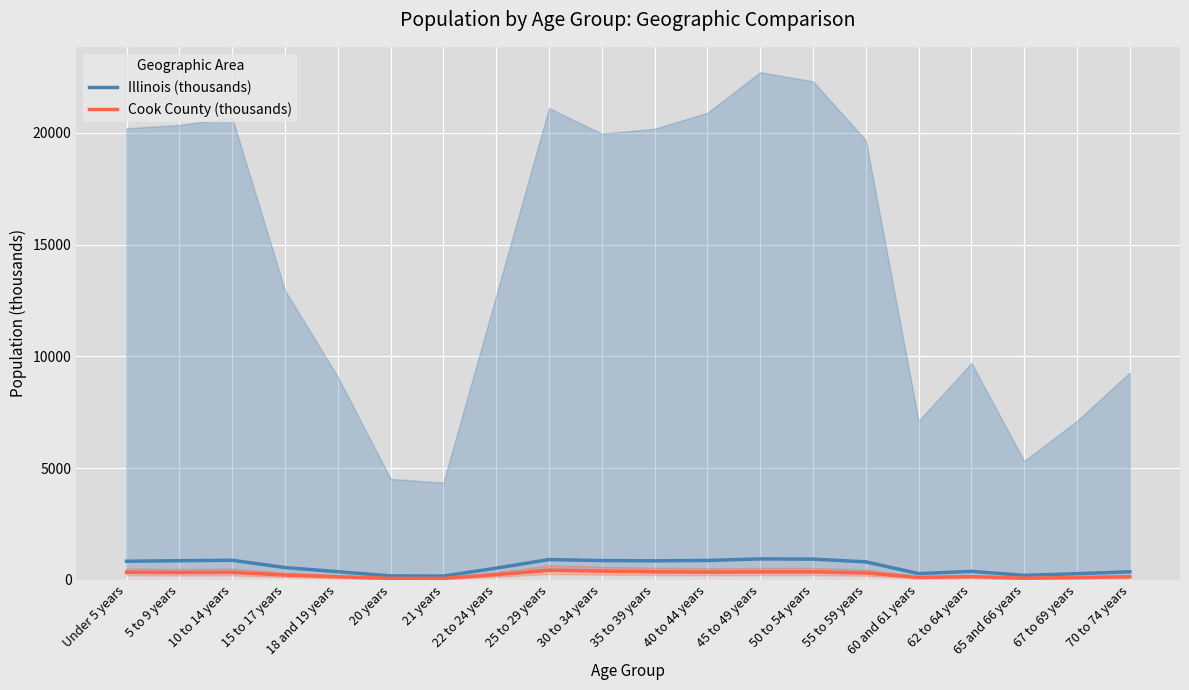

Rank the series by their average value, from lowest to highest.

Cook County (thousands), Illinois (thousands)